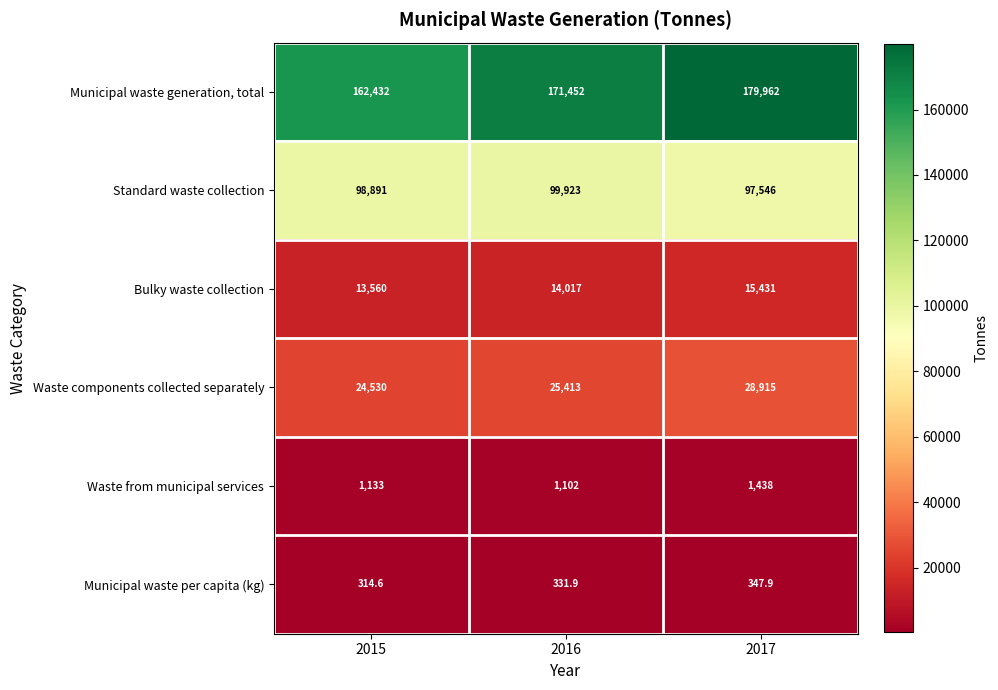

What is the greatest value displayed?

179962.0